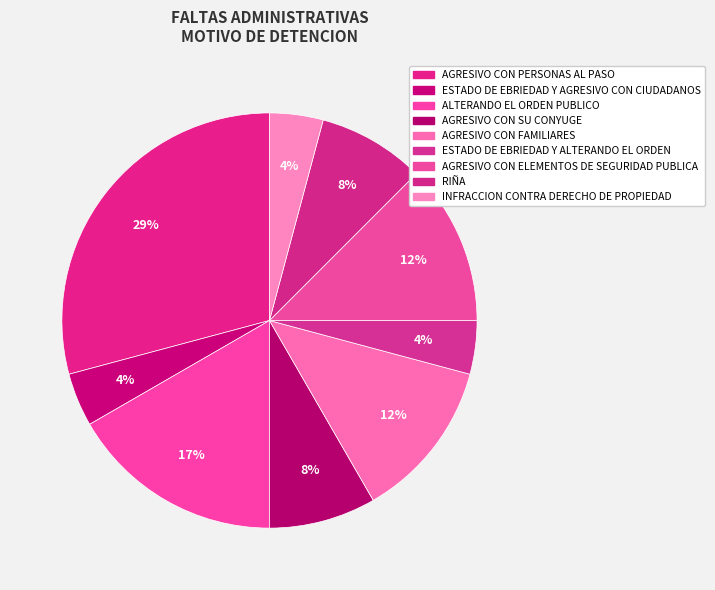

How many slices are in this pie chart?

9